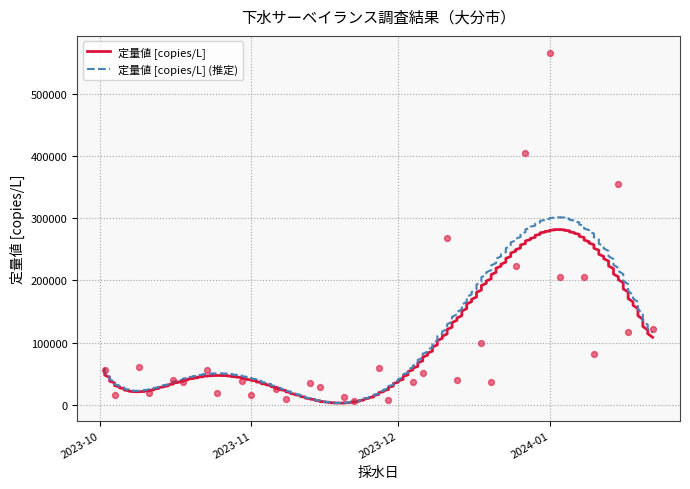

Which has a higher value, 2023-12-27 or 2023-11-20?

2023-12-27